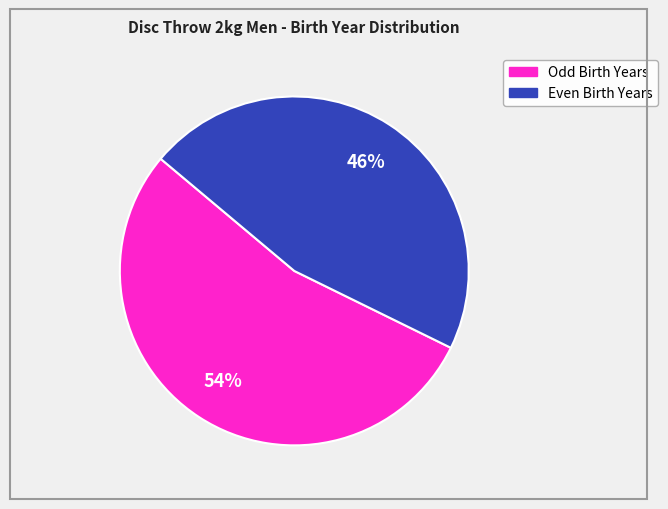

Is there a majority slice in this chart?

Yes